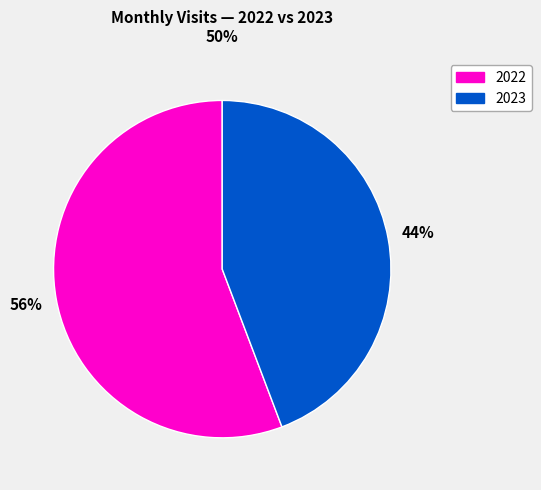

Does any single category account for the majority?

Yes